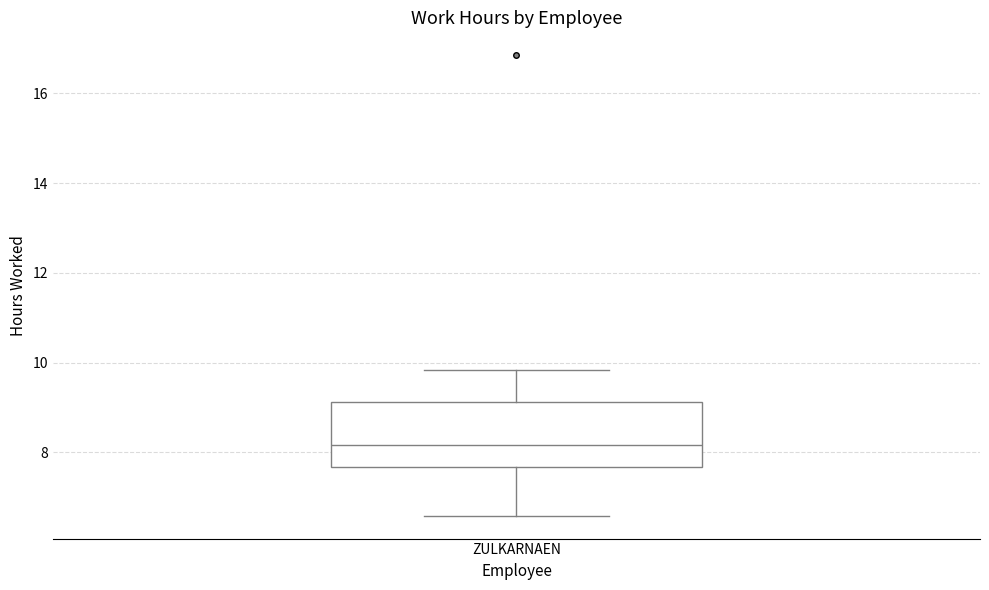

Where is the upper edge of the box for ZULKARNAEN on the y-axis? The values are not printed on the chart, so give them approximately, as read against the axis.

9.2